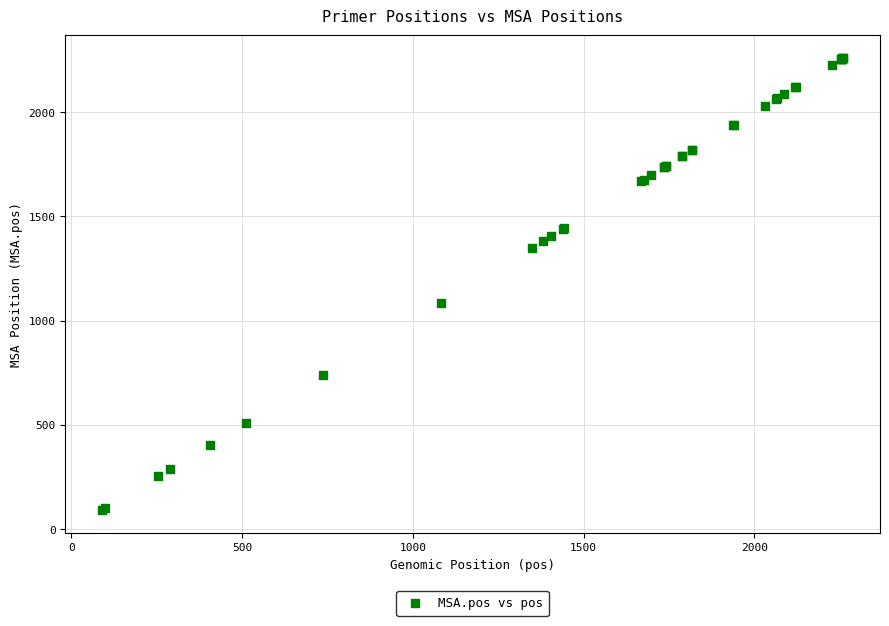

What Y value in the scatter plot is closest to 1175?

1082